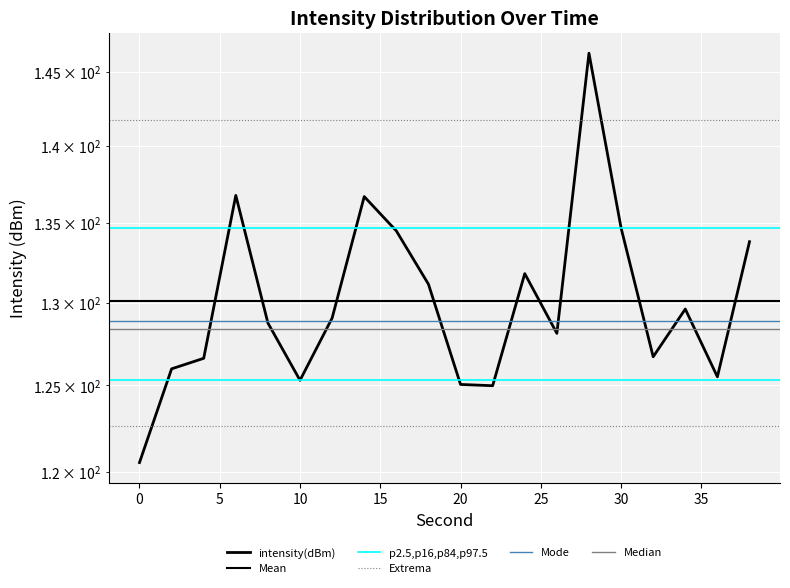

How many data points are above 129?

10